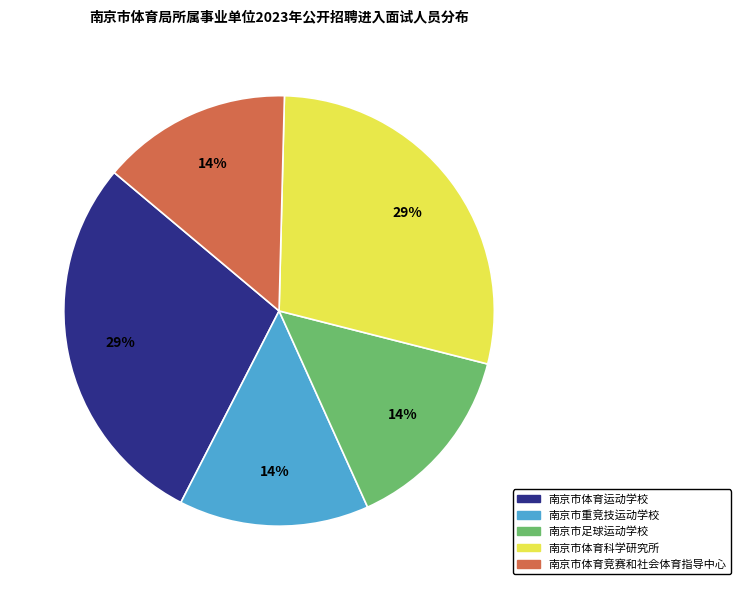

Is it true that 南京市体育运动学校 is 23% of the pie?

False